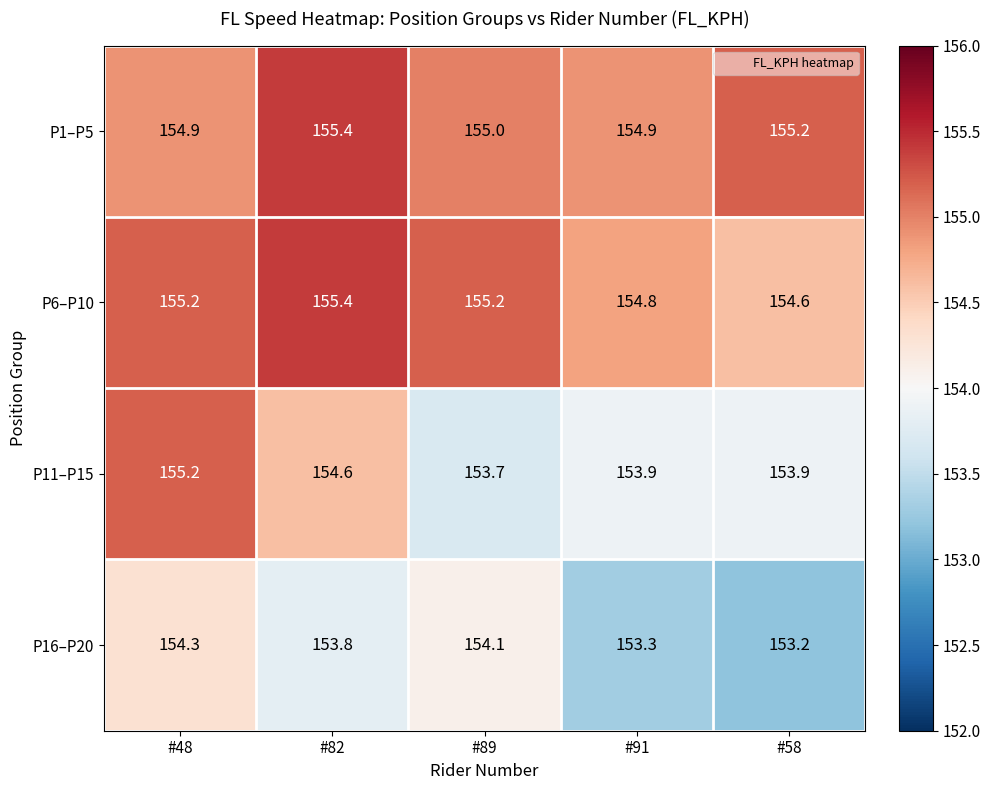

At which category is the sum across all series the highest?

#48